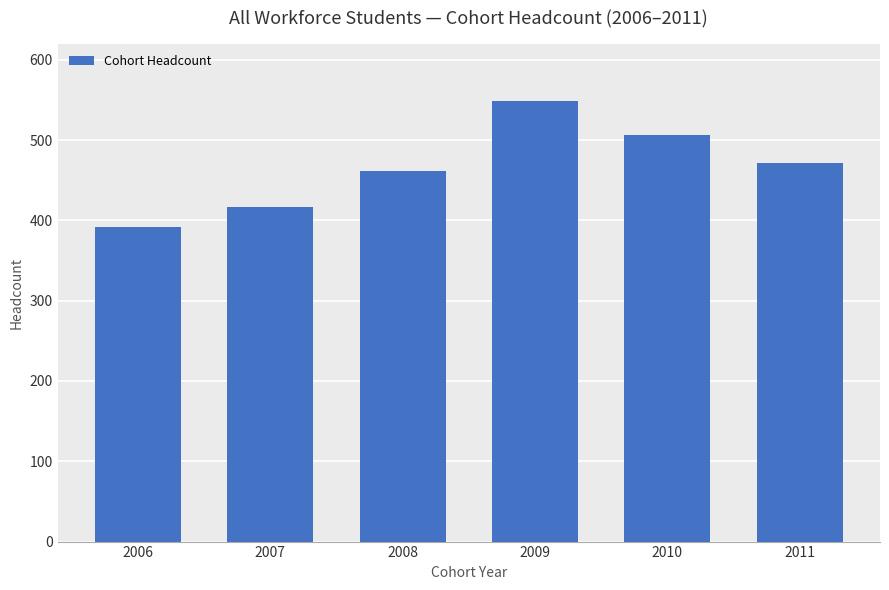

Which category has the highest value across all series?

2009